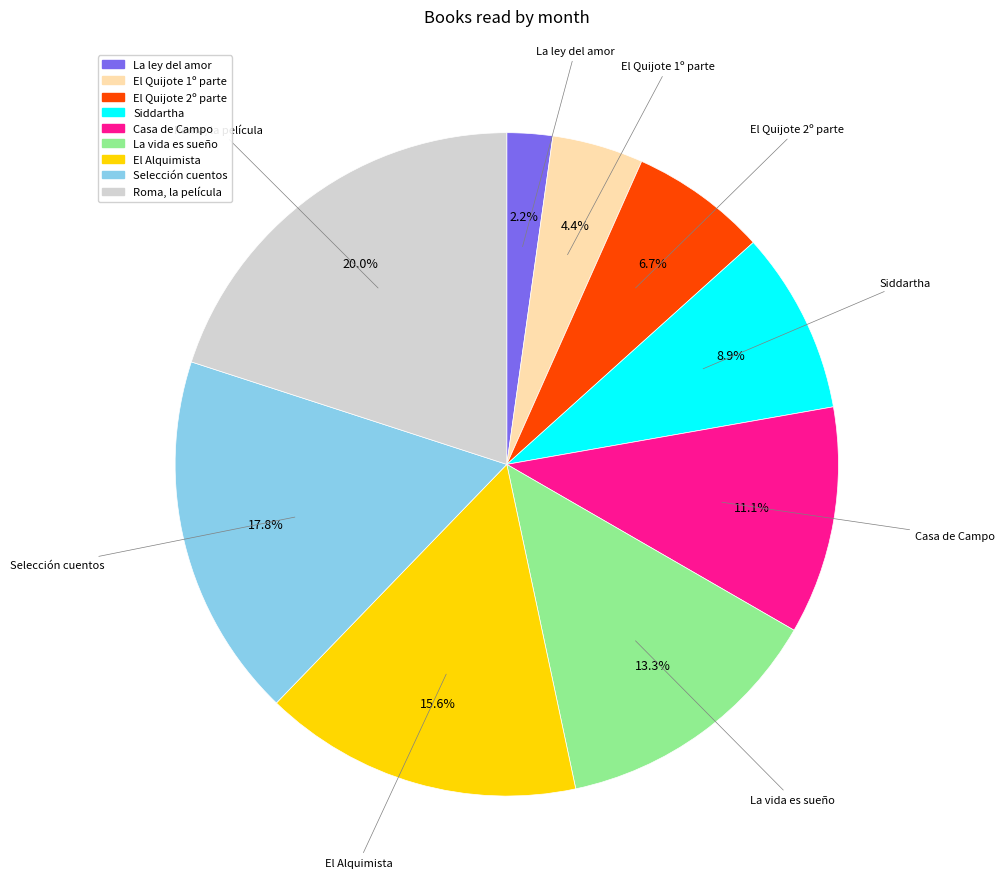

Combined, do El Alquimista and El Quijote 2º parte account for over 50%?

No